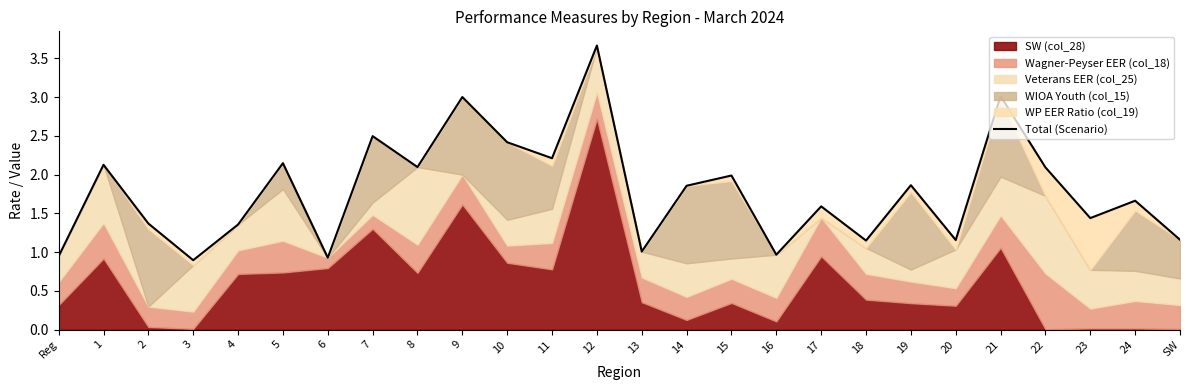

Does the chart have visible grid lines?

No